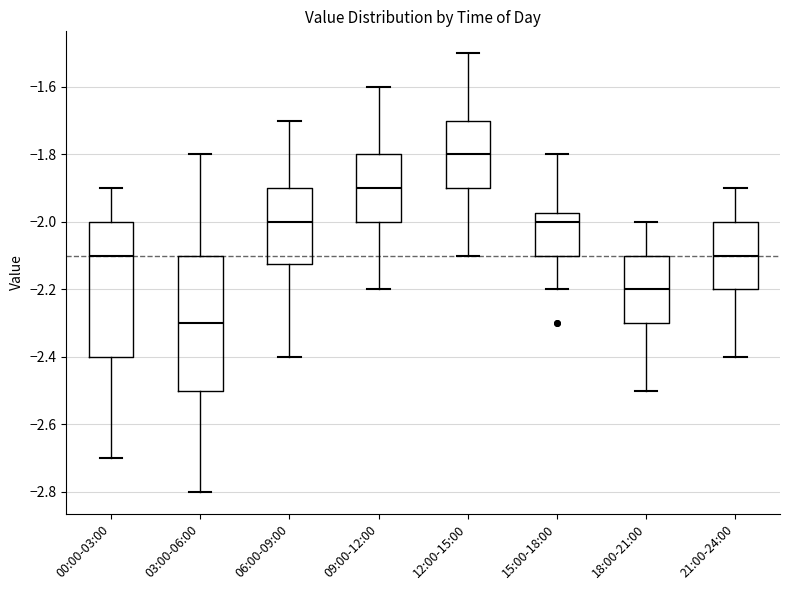

Reading left to right, read every box against the y-axis: the position of its median line, the range the box covers, and the ends of its whiskers. The values are not printed on the chart, so give them approximately, as read against the axis.

00:00-03:00: median -2.10, box -2.40 to -2.00, whiskers -2.70 to -1.90
03:00-06:00: median -2.30, box -2.50 to -2.10, whiskers -2.80 to -1.80
06:00-09:00: median -2.00, box -2.12 to -1.90, whiskers -2.40 to -1.70
09:00-12:00: median -1.90, box -2.00 to -1.80, whiskers -2.20 to -1.60
12:00-15:00: median -1.80, box -1.90 to -1.70, whiskers -2.10 to -1.50
15:00-18:00: median -2.00, box -2.10 to -1.98, whiskers -2.20 to -1.80
18:00-21:00: median -2.20, box -2.30 to -2.10, whiskers -2.50 to -2.00
21:00-24:00: median -2.10, box -2.20 to -2.00, whiskers -2.40 to -1.90